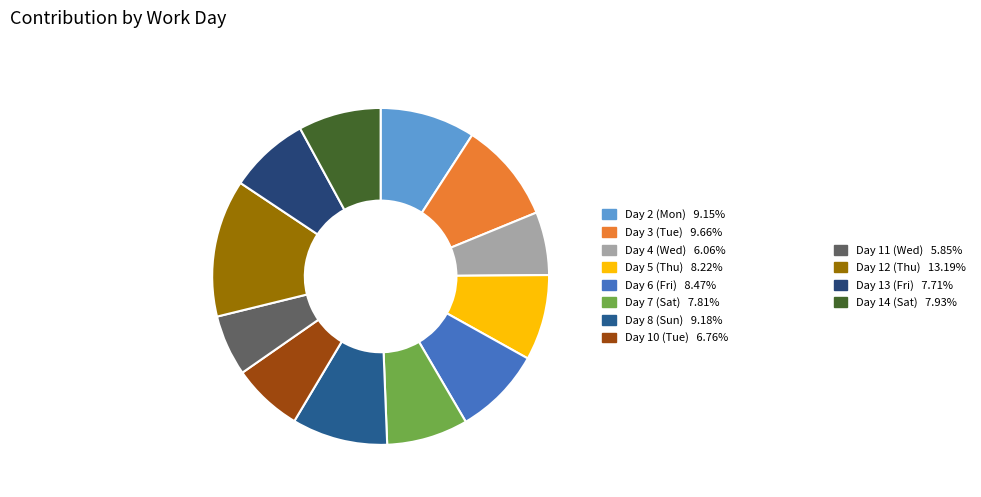

Is there any slice that represents more than half of the pie?

No